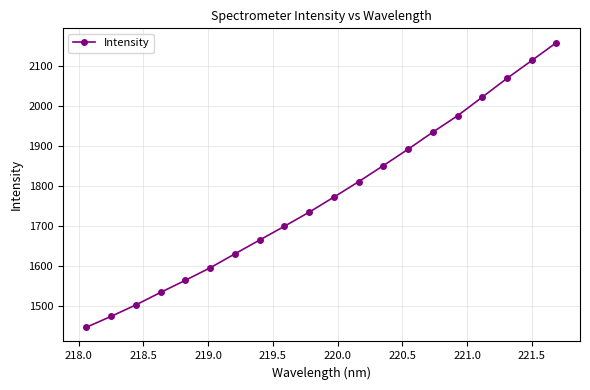

What is the value of the 19th point from the left?

2113.1